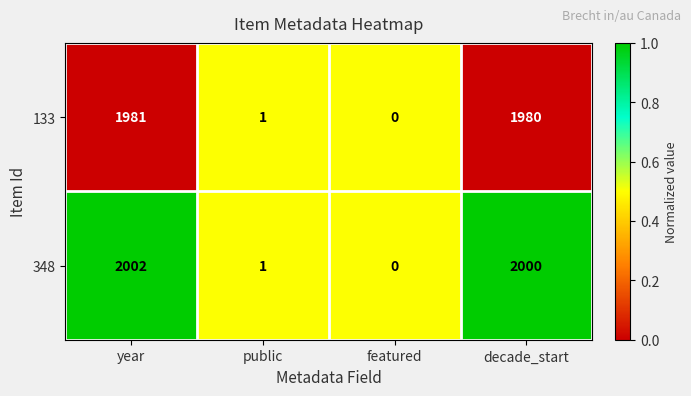

Reading left to right, what are all the values shown in this chart?

133: year=1981	public=1	featured=0	decade_start=1980
348: year=2002	public=1	featured=0	decade_start=2000